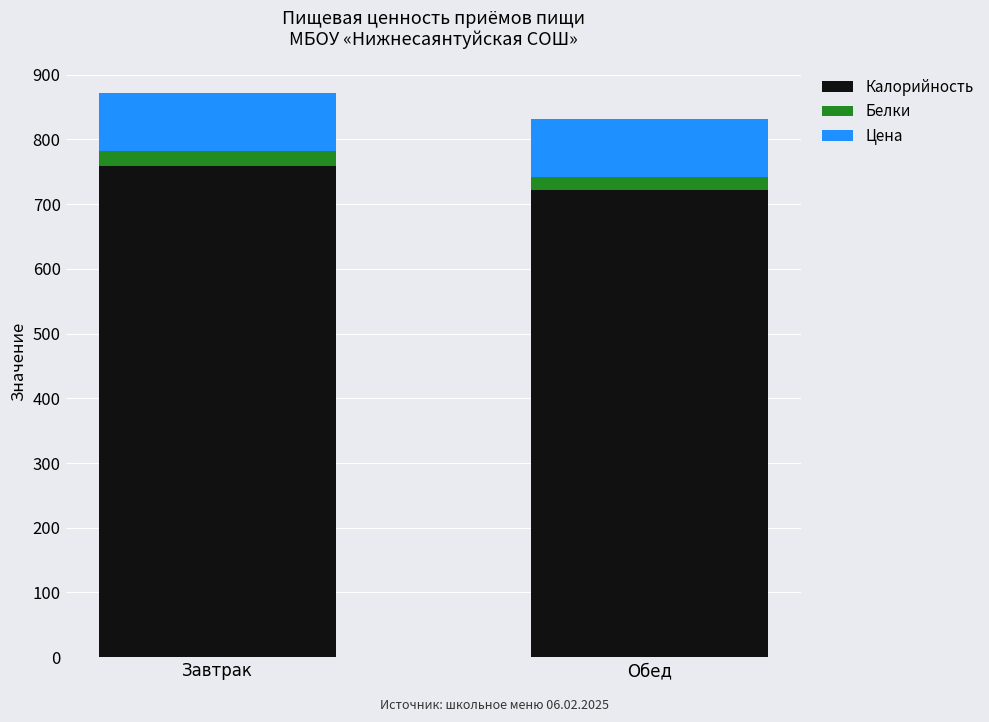

How many categories are shown in the chart?

2